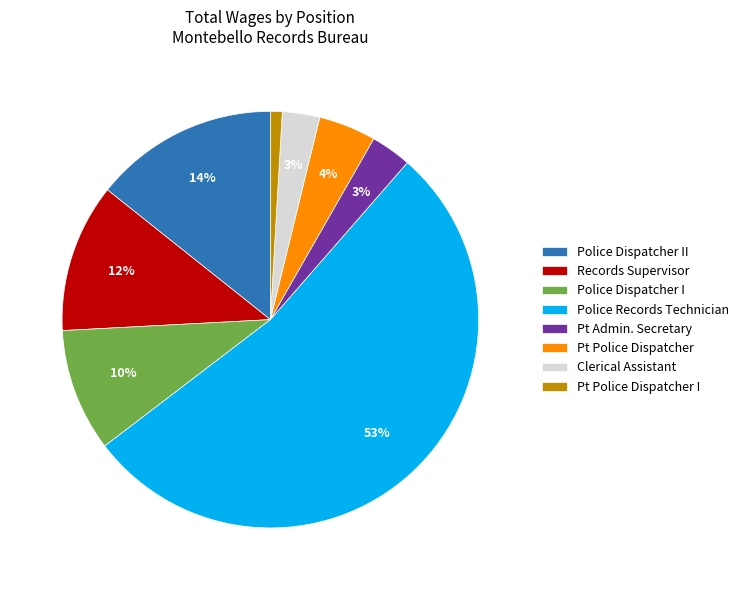

To the nearest percent, what is the difference between the largest and smallest slice percentages?

52%